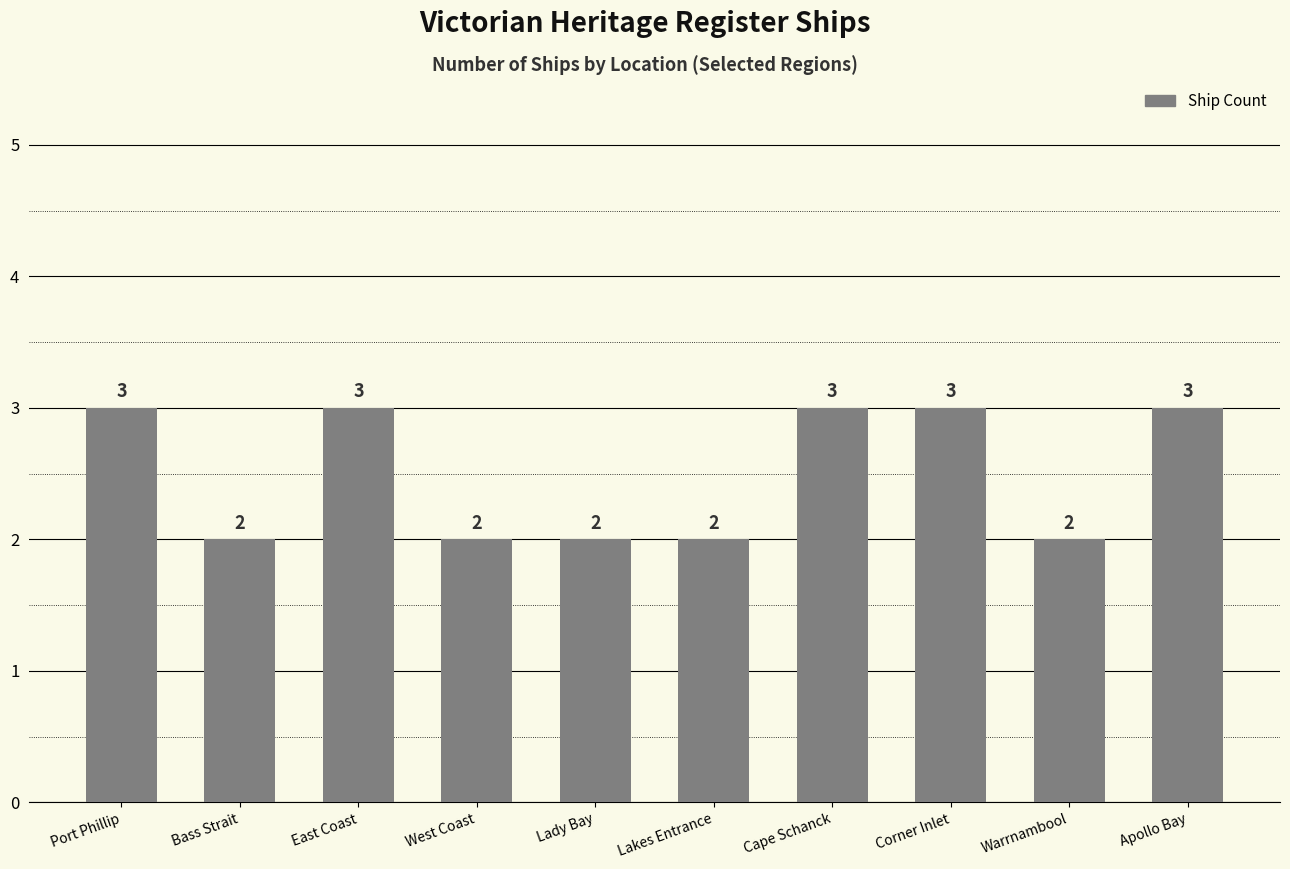

What is the sum of all values?

25